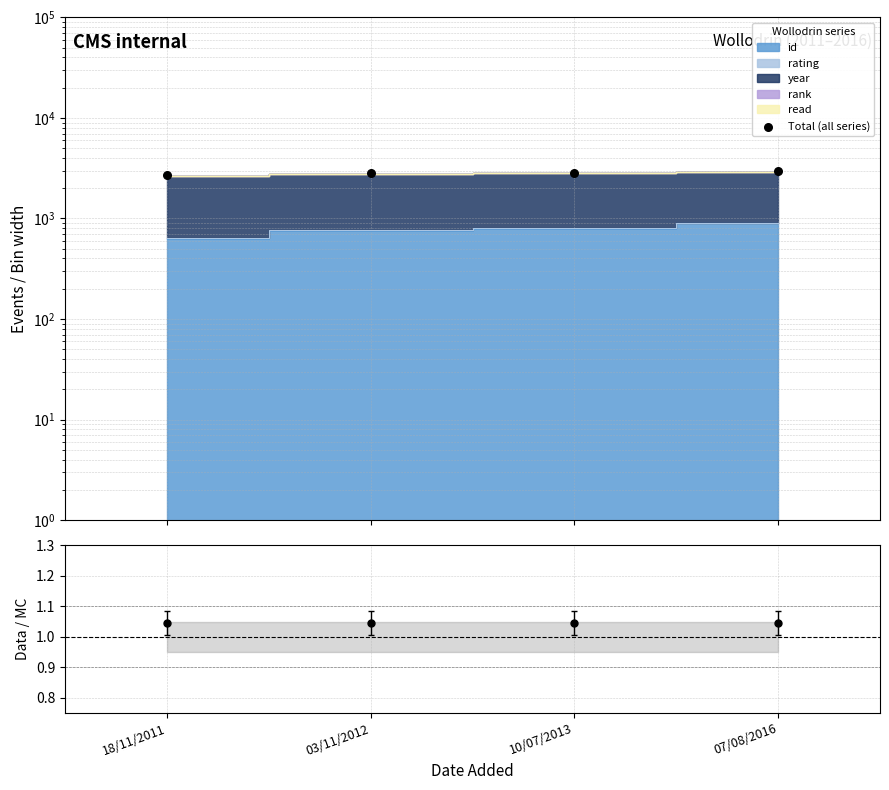

Approximately how many times larger is the value at 10/07/2013 compared to 18/11/2011?

1.1